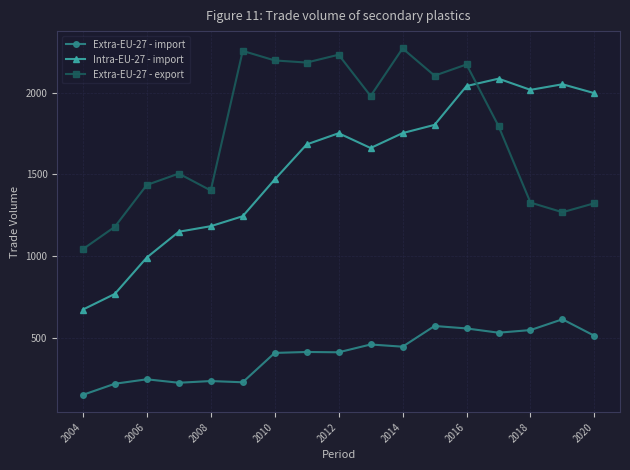

How many values in the Intra-EU-27 - import series are below 1683?

8